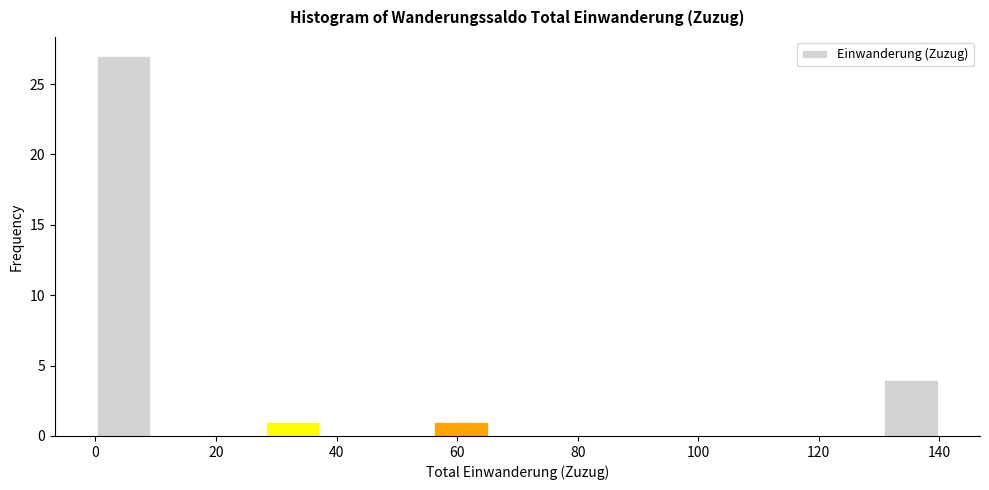

Reading left to right, list every bar in this chart as the range it spans on the x-axis followed by its height. Neither the bar edges nor the heights are printed on the chart, so give them approximately, as read against the axes.

0 to 10: 27
10 to 18: 0
18 to 28: 0
28 to 38: 1
38 to 46: 0
46 to 56: 0
56 to 66: 1
66 to 74: 0
74 to 84: 0
84 to 94: 0
94 to 102: 0
102 to 112: 0
112 to 122: 0
122 to 130: 0
130 to 140: 4